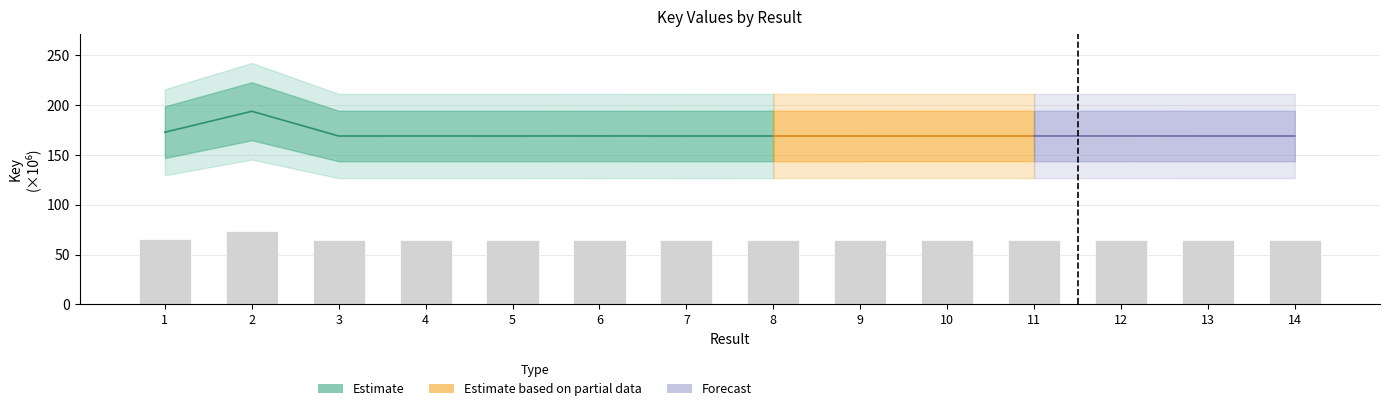

Reading left to right, extract all data points from this chart.

65.7	73.7	64.3	64.3	64.3	64.3	64.3	64.3	64.3	64.3	64.3	64.3	64.3	64.3